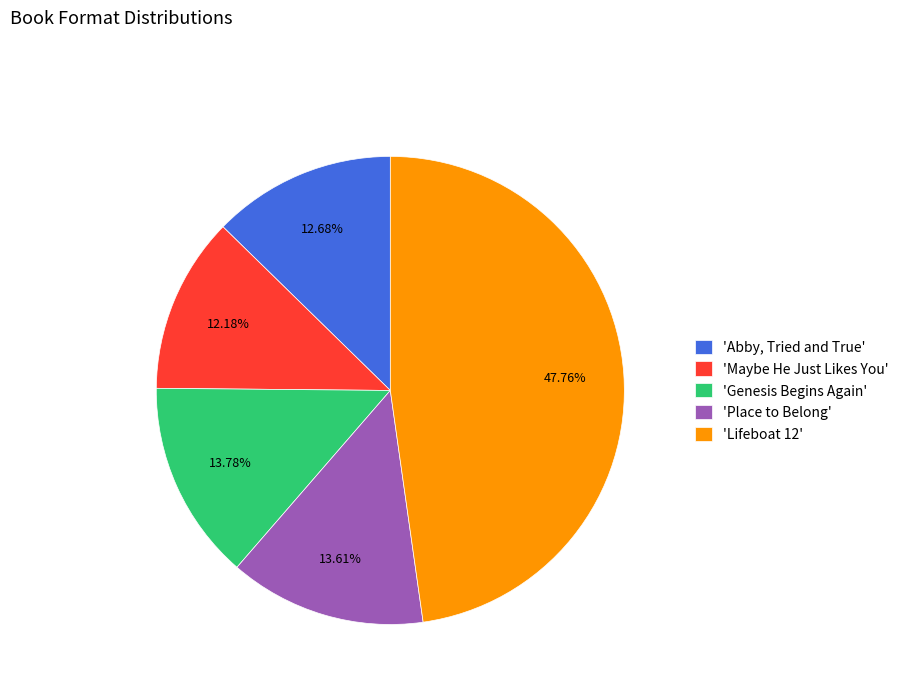

Combined, do 'Maybe He Just Likes You' and 'Abby, Tried and True' account for over 50%?

No